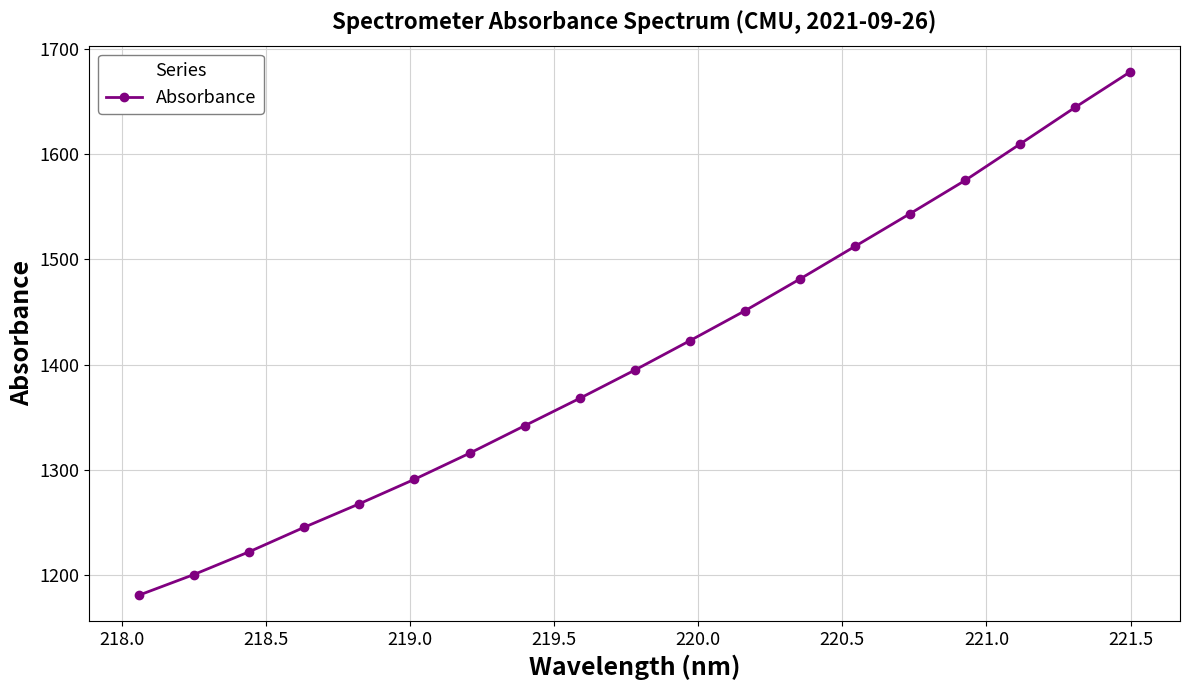

What is the smallest value displayed?

1180.6